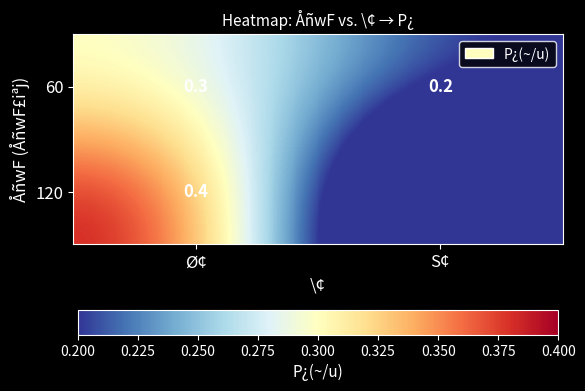

Is it true that 60 equals 0.2 at Ø¢?

False